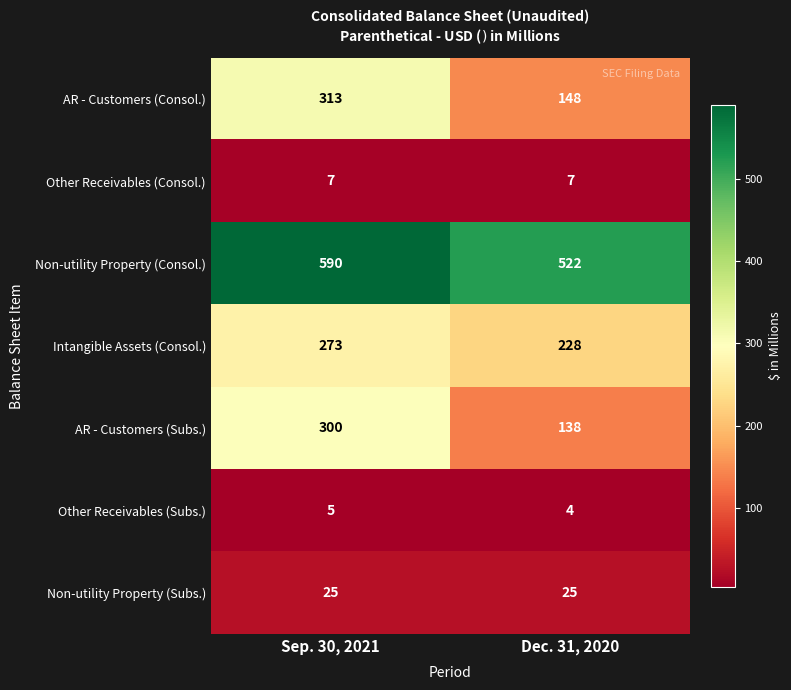

At which label does AR - Customers (Subs.) reach its peak?

Sep. 30, 2021